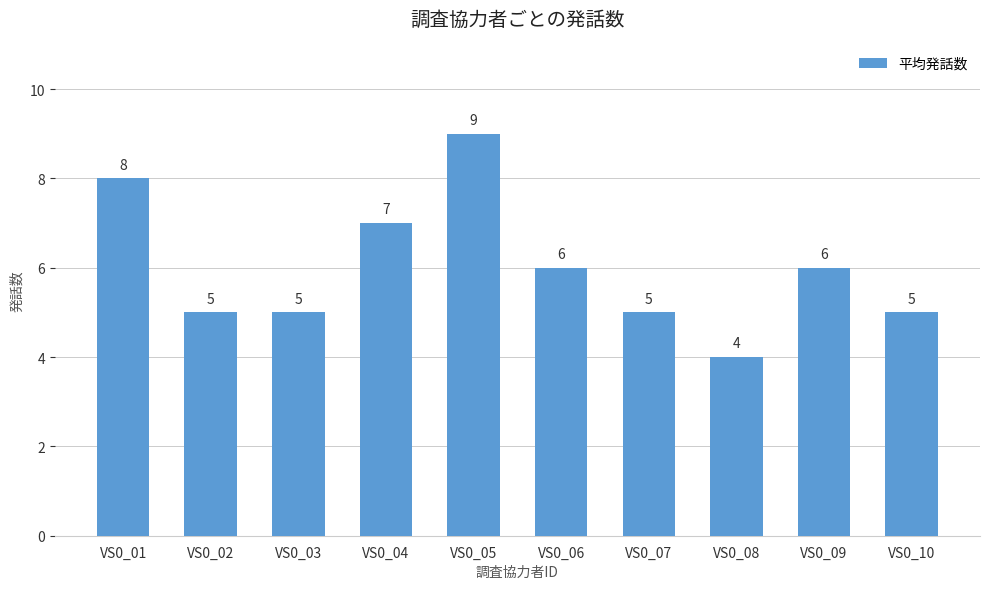

Between VS0_03 and VS0_01, which is larger?

VS0_01